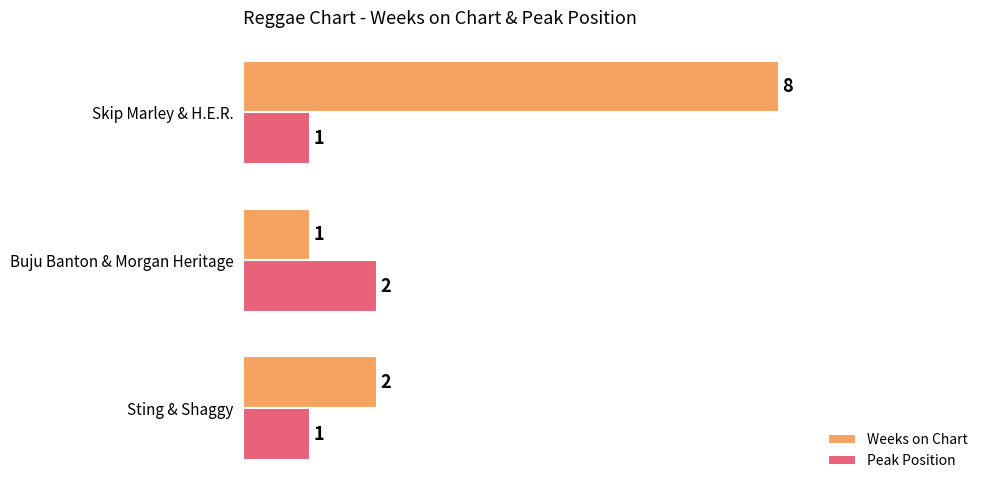

List the series in order of their overall mean, lowest first.

Peak Position, Weeks on Chart